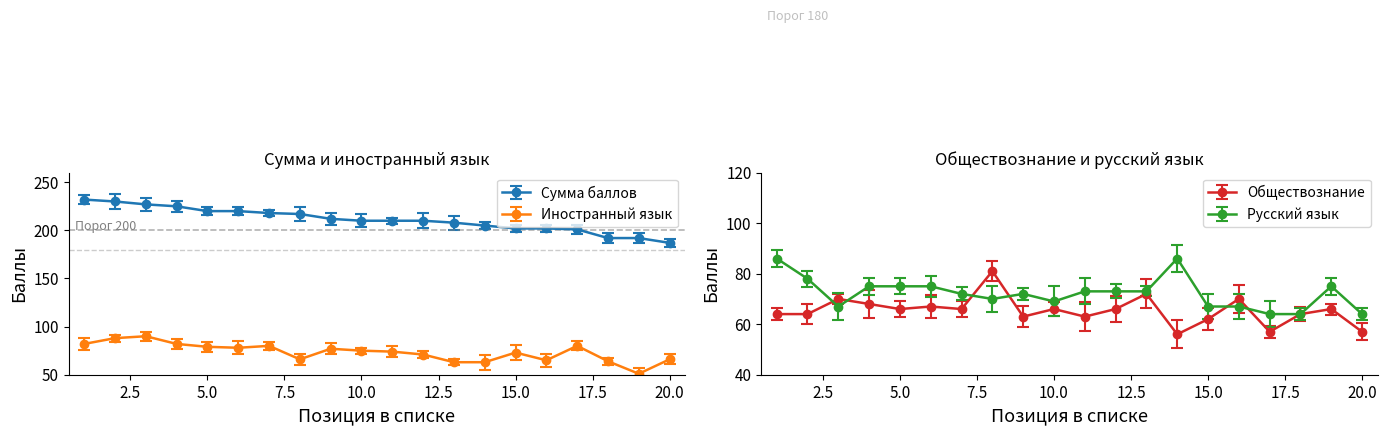

At which category does Русский язык reach its first local valley?

3